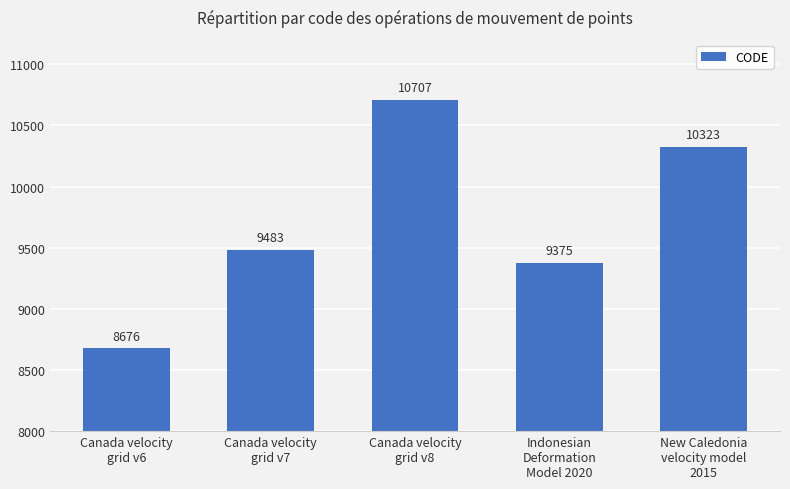

What is the label of the 1st bar from the left?

Canada velocity
grid v6